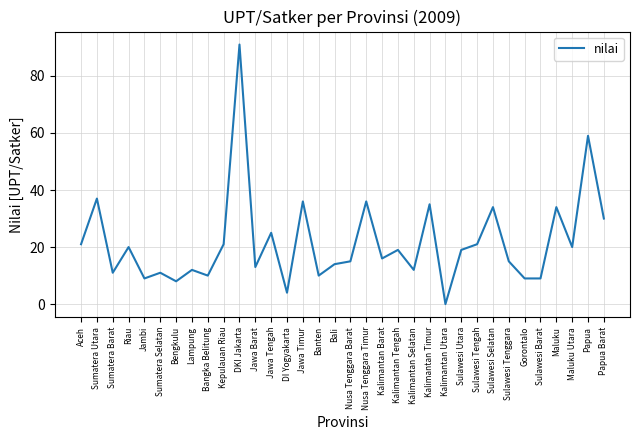

What is the maximum value shown in the chart?

91